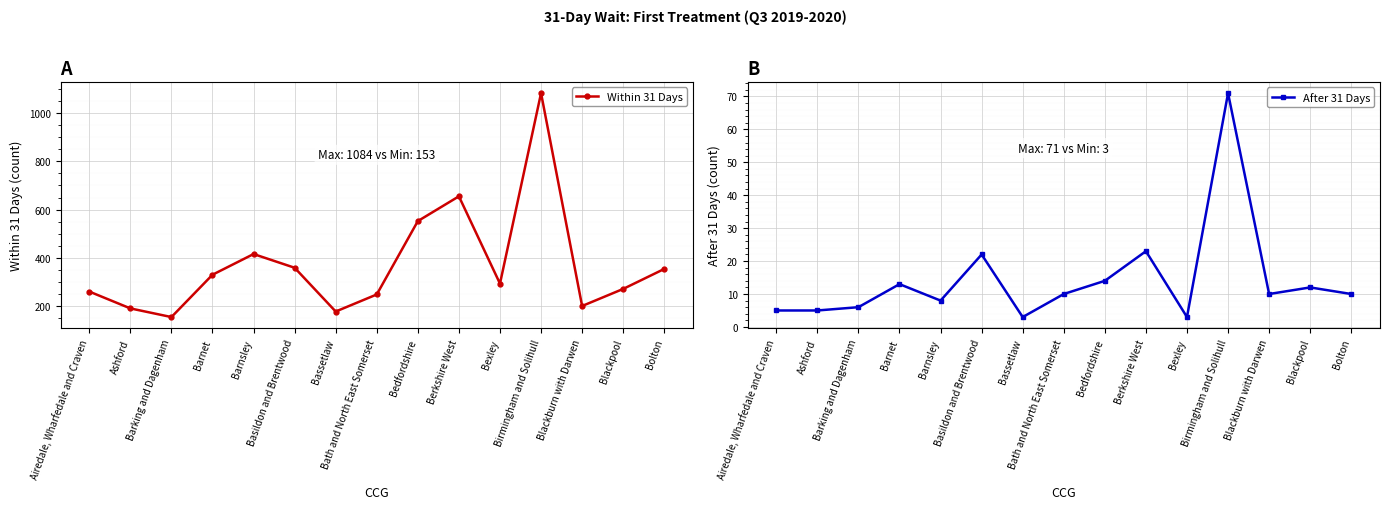

Does the chart display data point markers on the line(s)?

Yes